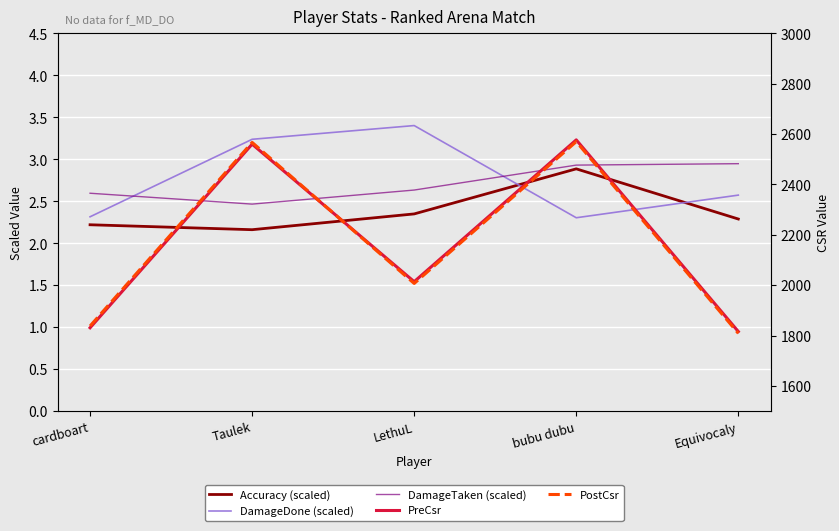

What is the average value of the PreCsr series?

2159.6